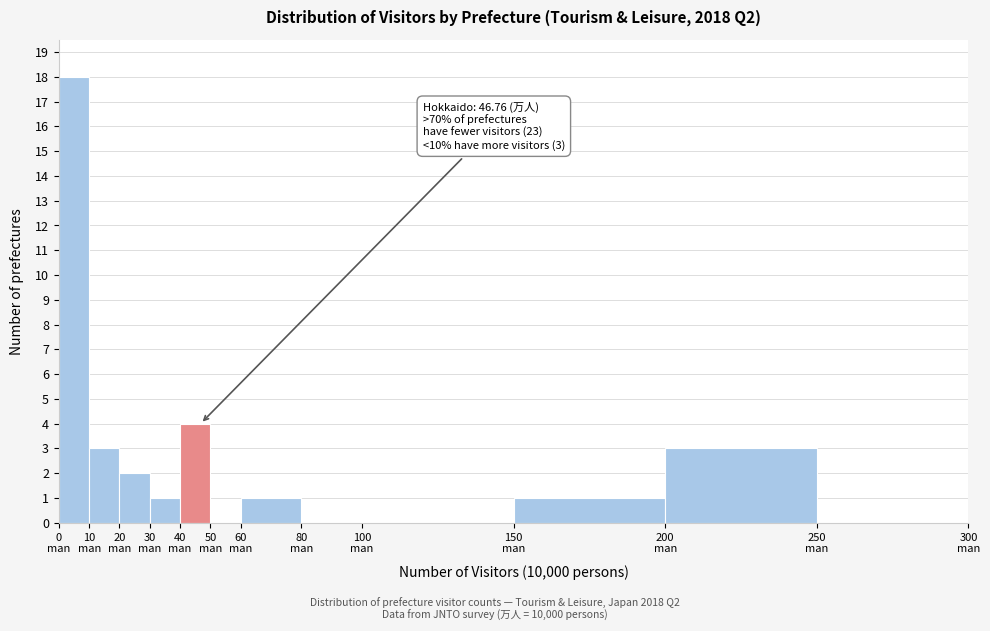

Which range on the x-axis has the tallest bar?

0 to 10